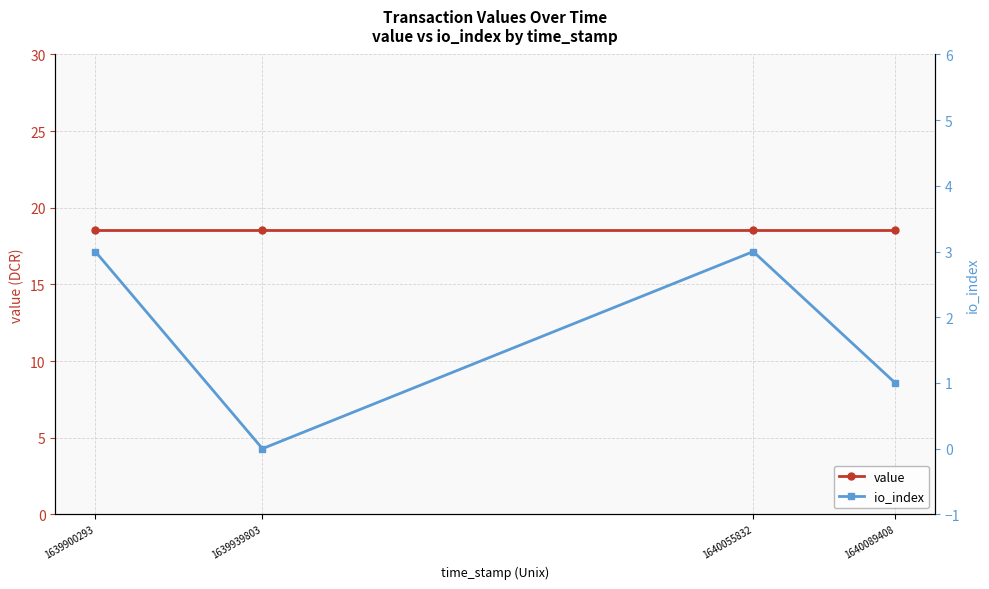

The value series shows 8.2 at 1639939803. True or false?

False